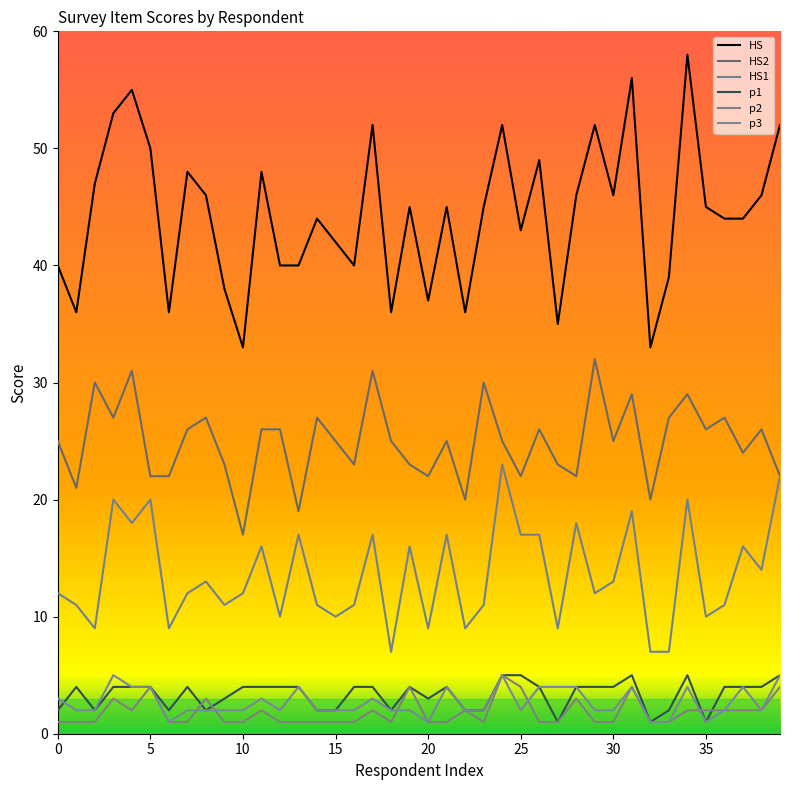

How many lines are shown in the chart?

6